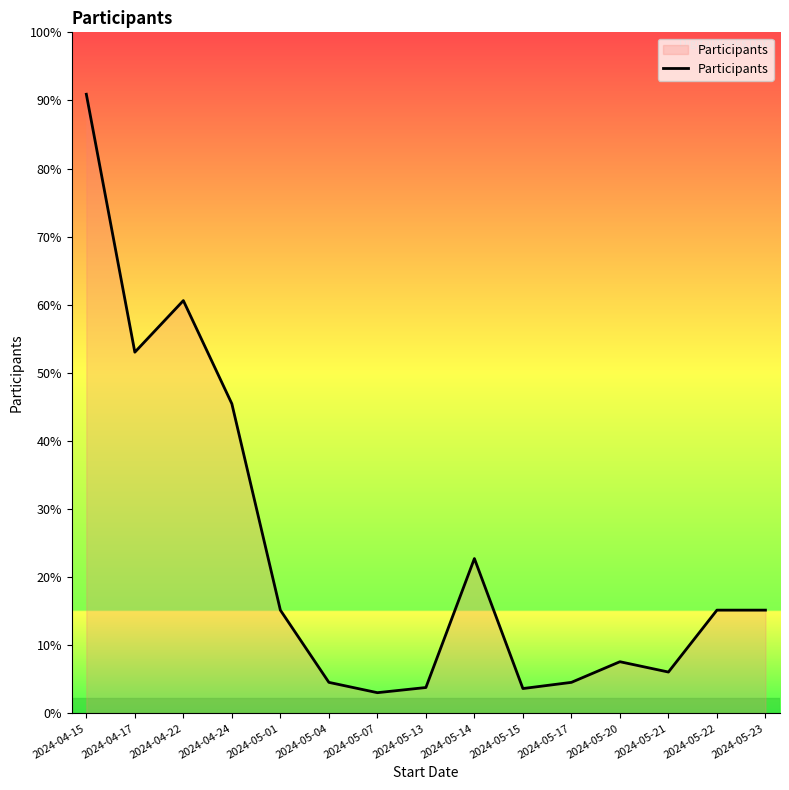

What is the label of the 12th point from the left?

2024-05-20